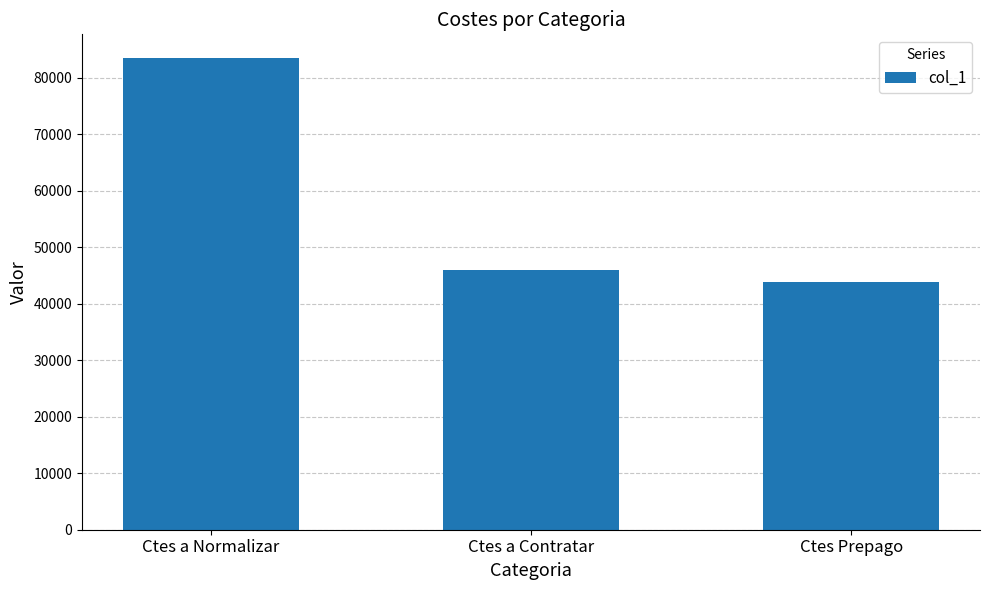

What is the difference between the values at Ctes a Contratar and Ctes Prepago?

2135.9